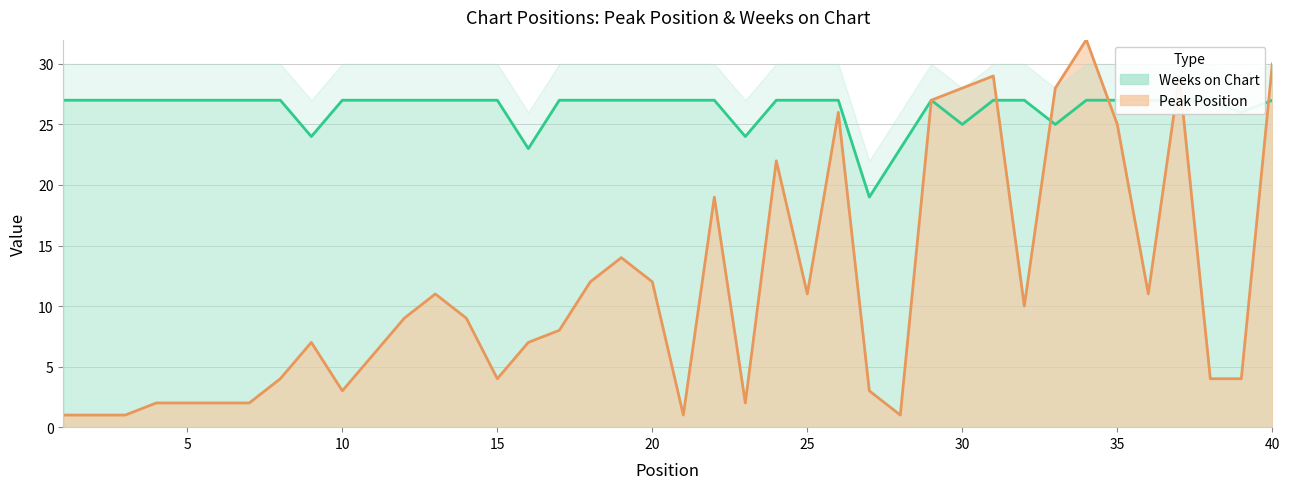

Which series has the largest total across all categories?

Weeks on Chart